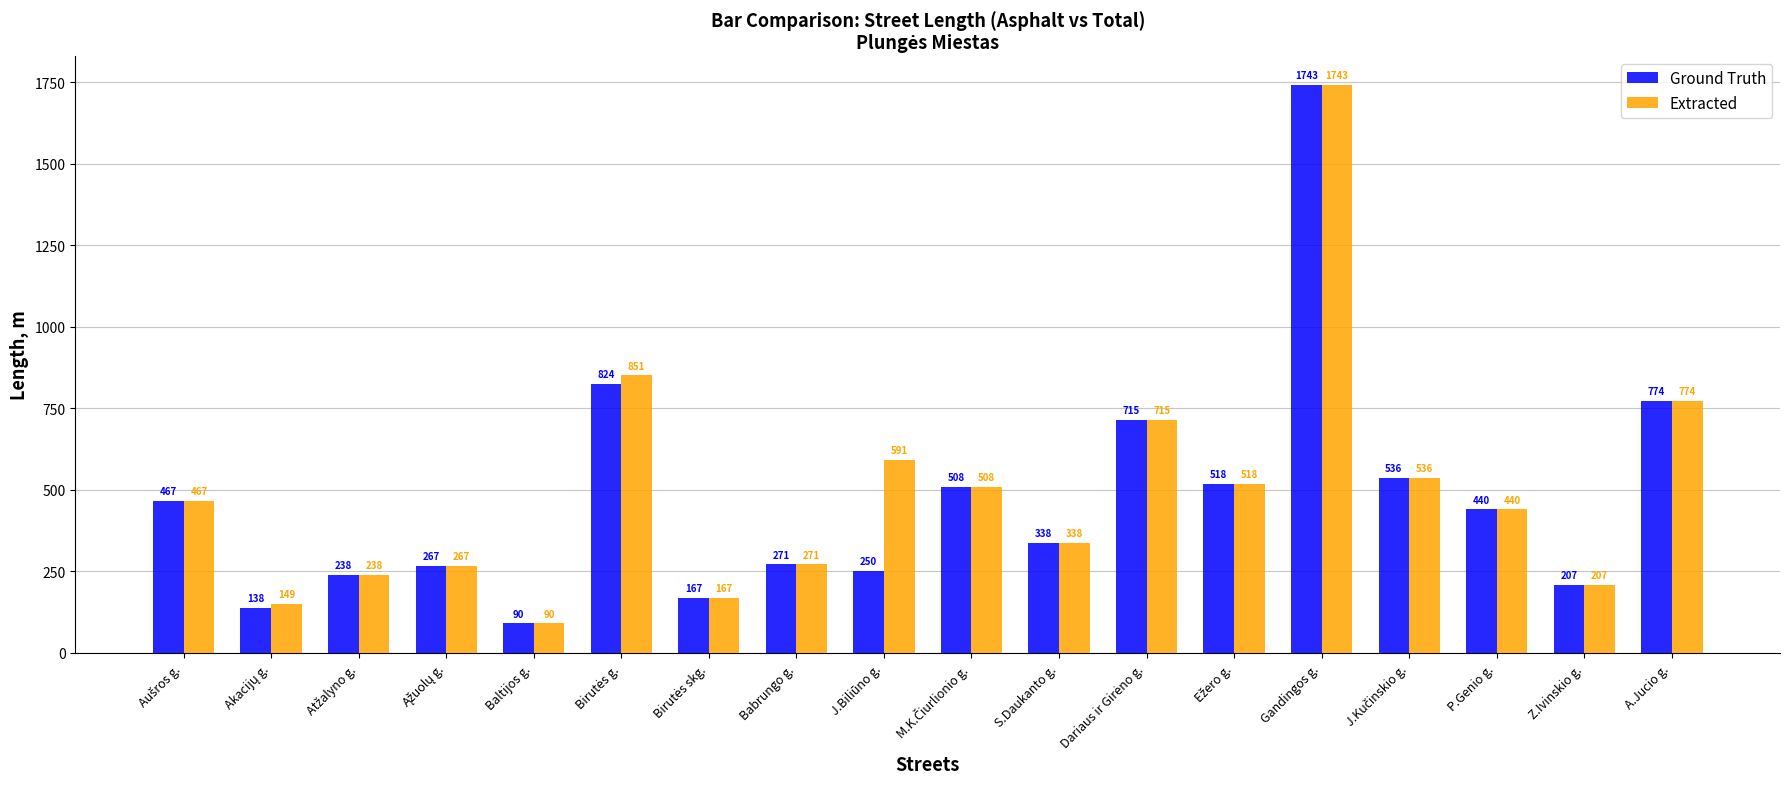

At how many categories does at least one series exceed 379?

10